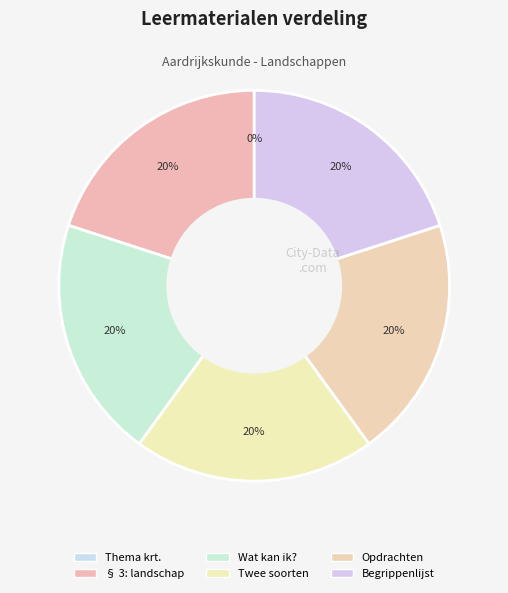

What is the smallest slice in the pie chart?

Thema kaartvaardigheden